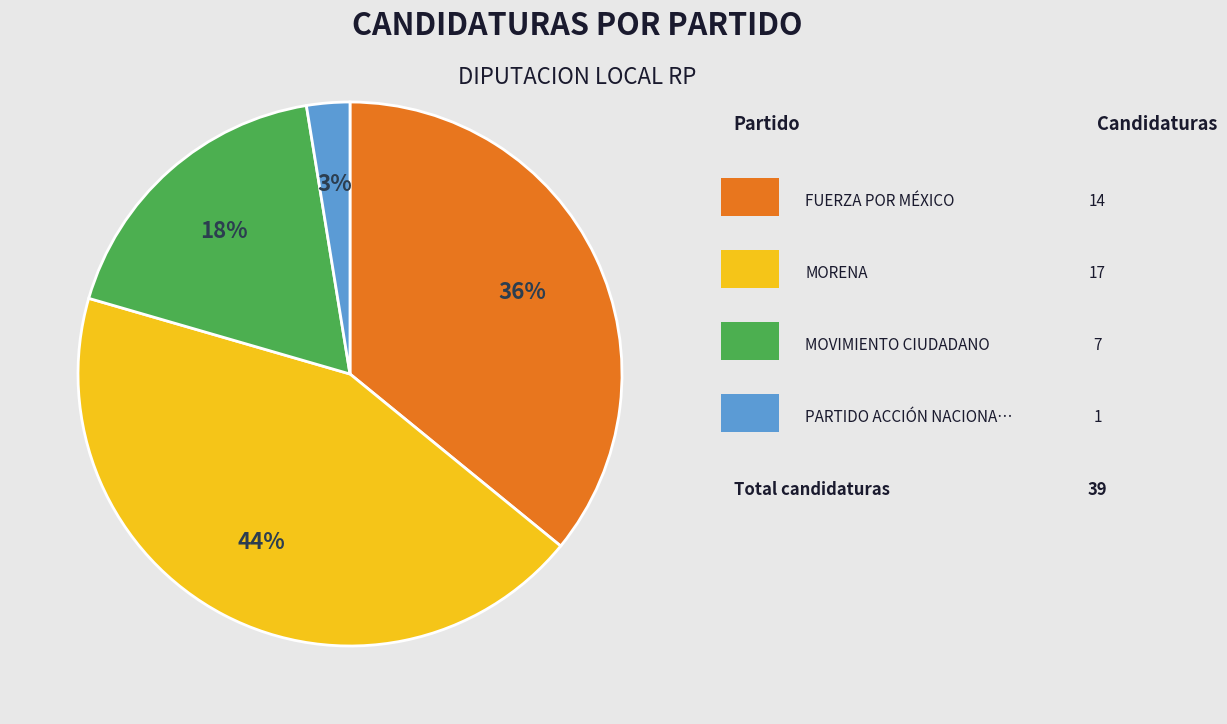

To the nearest percent, what is the difference between the largest and smallest slice percentages?

41%